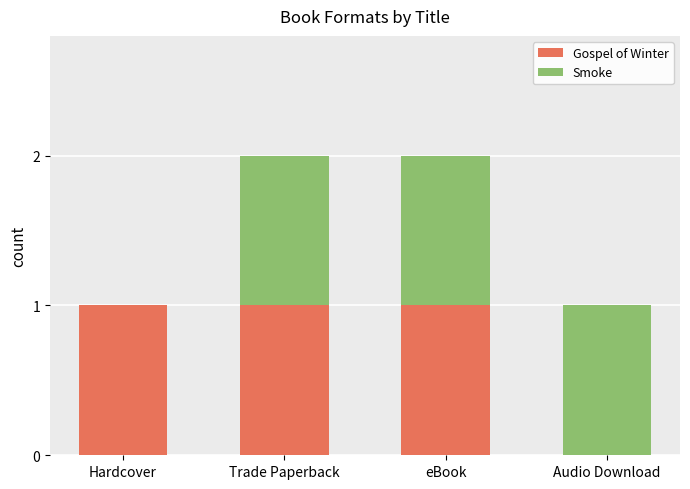

The value of Gospel of Winter at Hardcover is 0. True or false?

False